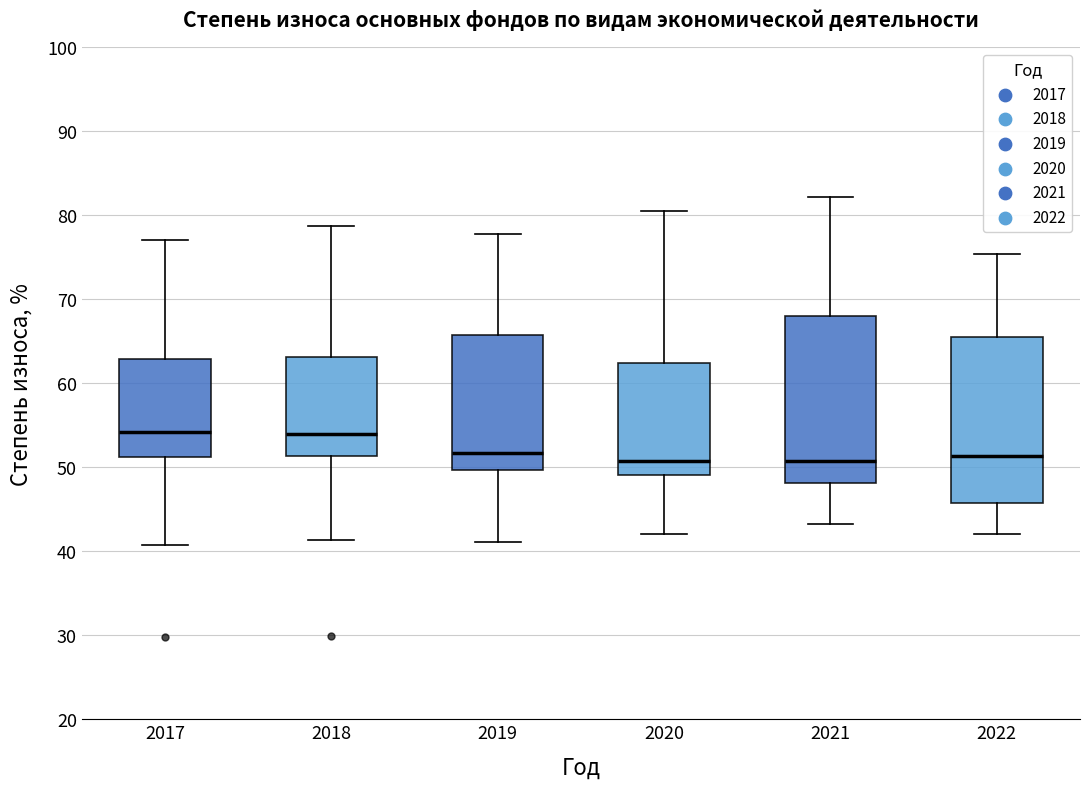

Where does the median line of the box at x = 2022 sit on the y-axis? The values are not printed on the chart, so give them approximately, as read against the axis.

51